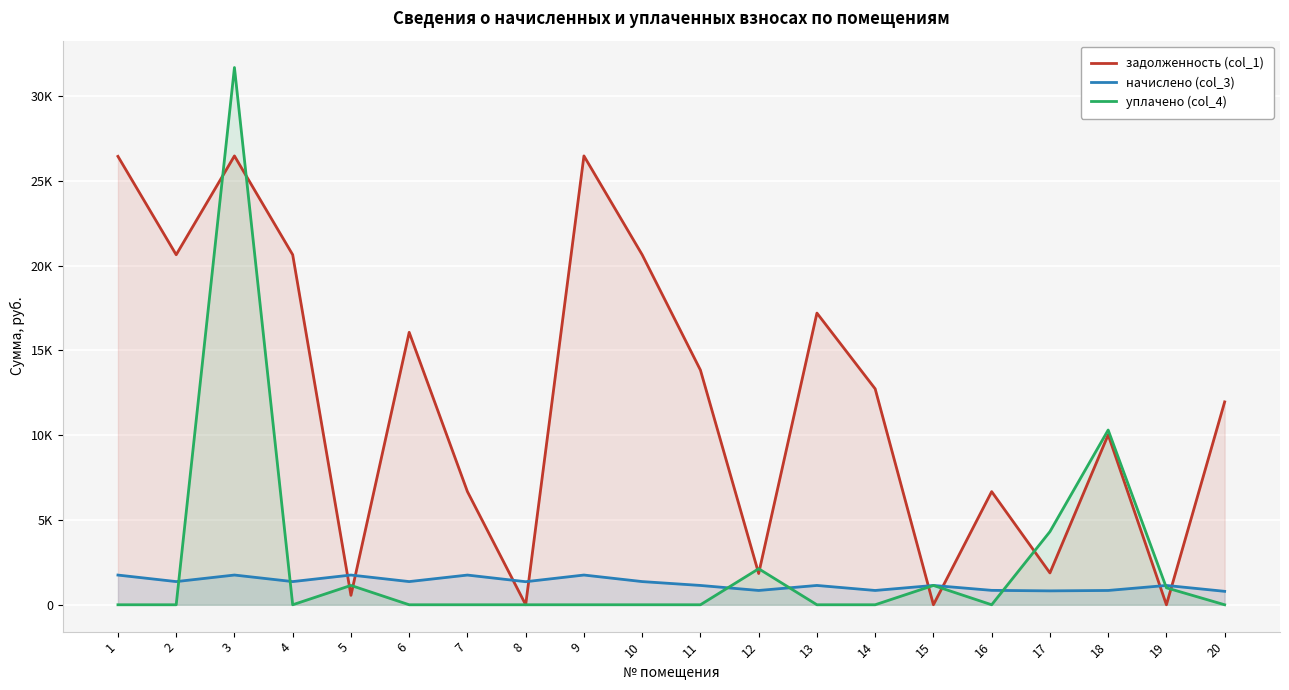

How many intersections are there between начислено (col_3) and задолженность (col_1)?

8